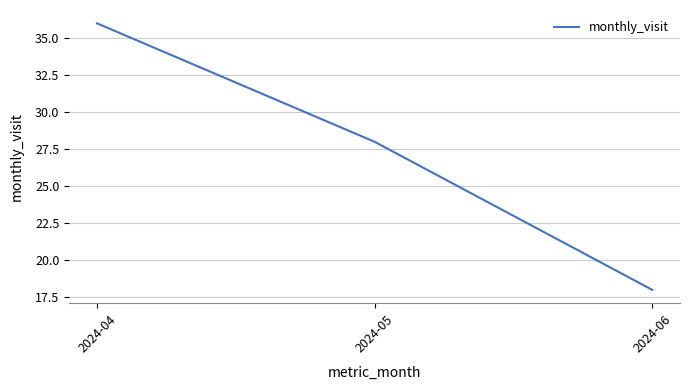

Is it true that the value at 2024-05 is 28?

True